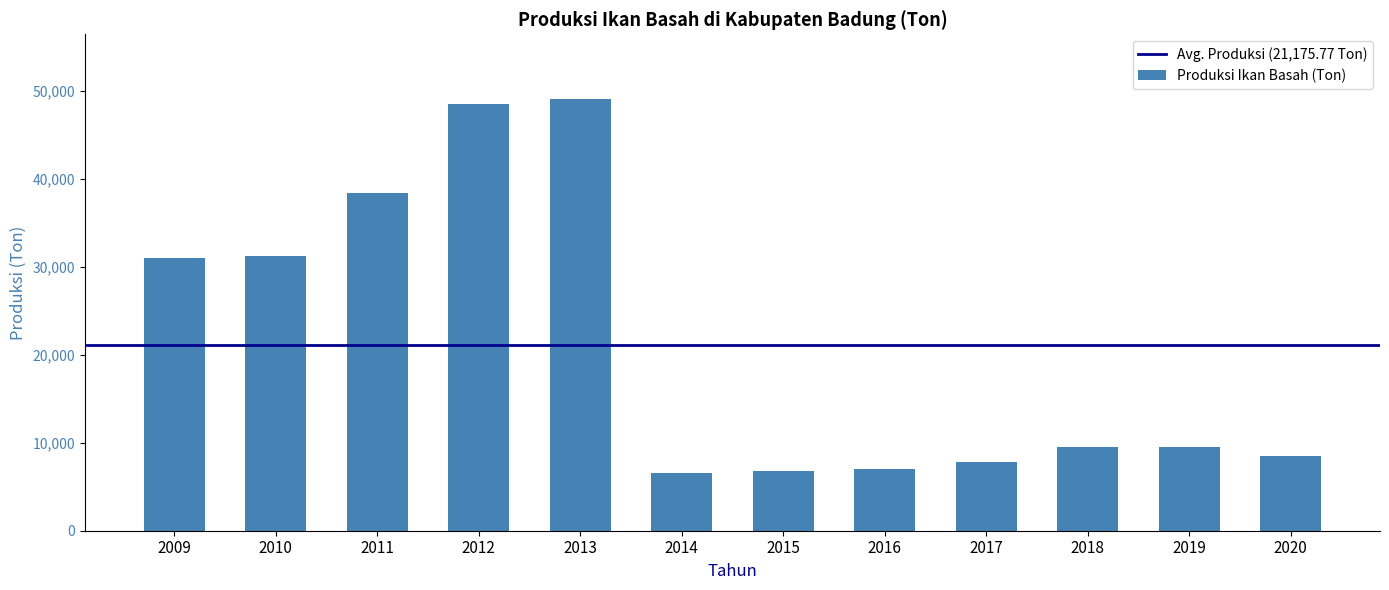

How many categories are shown in the chart?

12